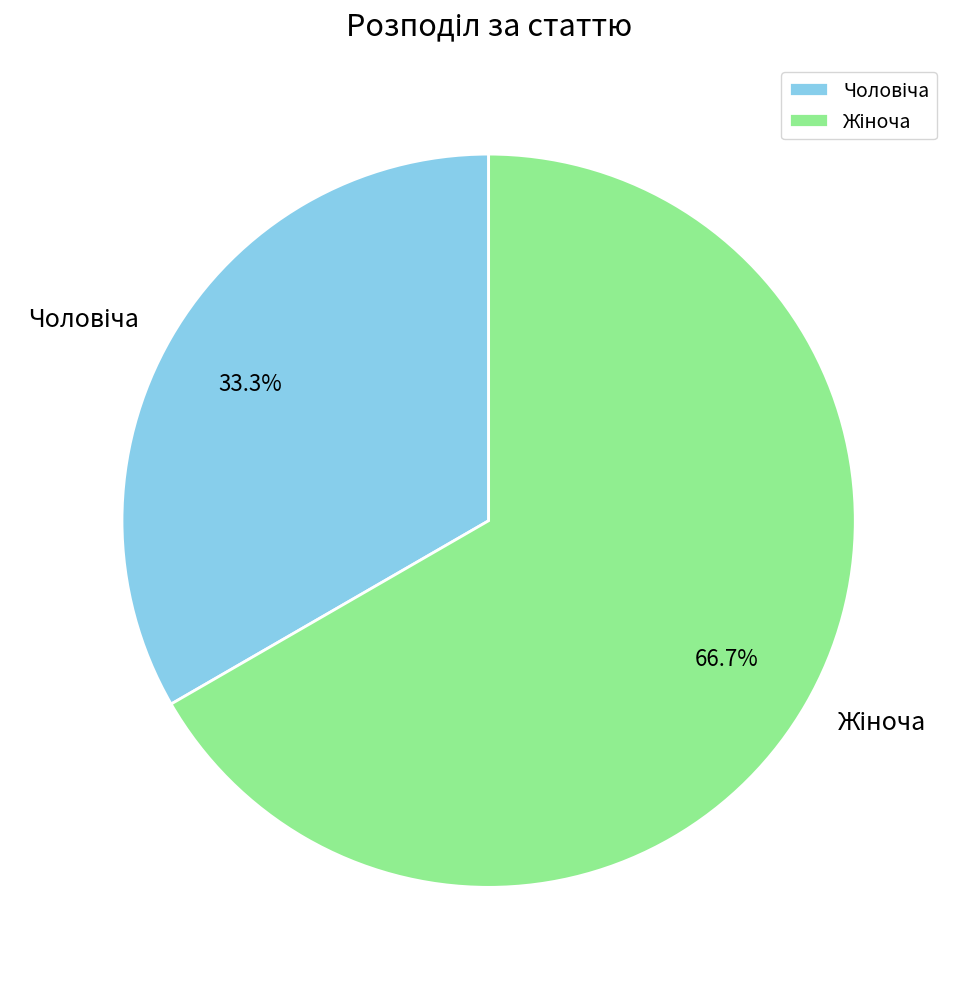

Approximately how many times larger is the value at Чоловіча compared to Жіноча?

0.5